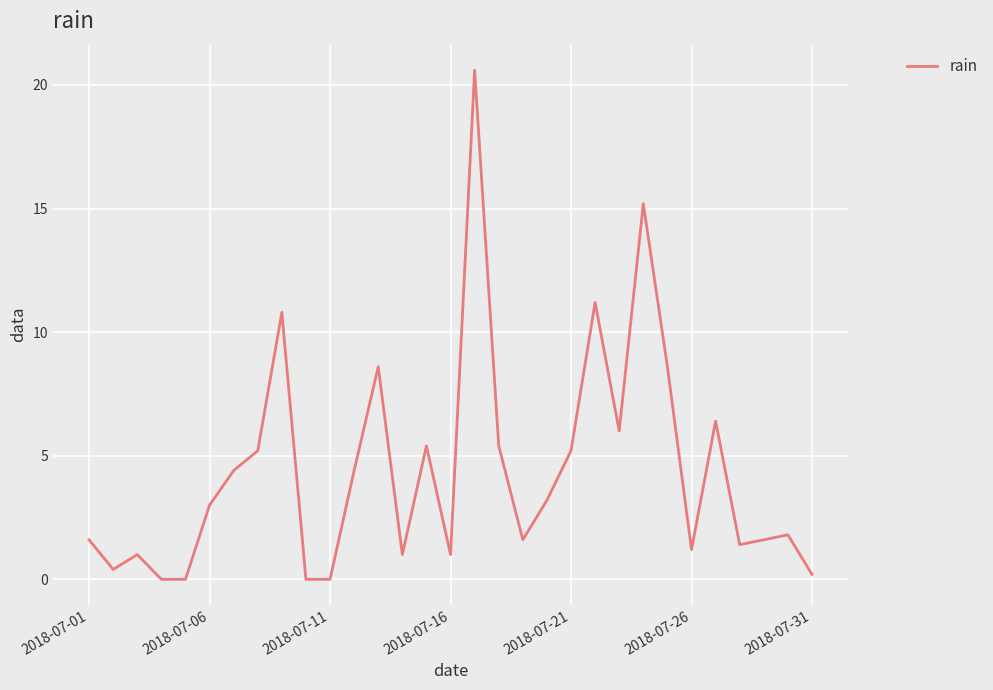

What is the difference between the maximum and minimum values?

20.6